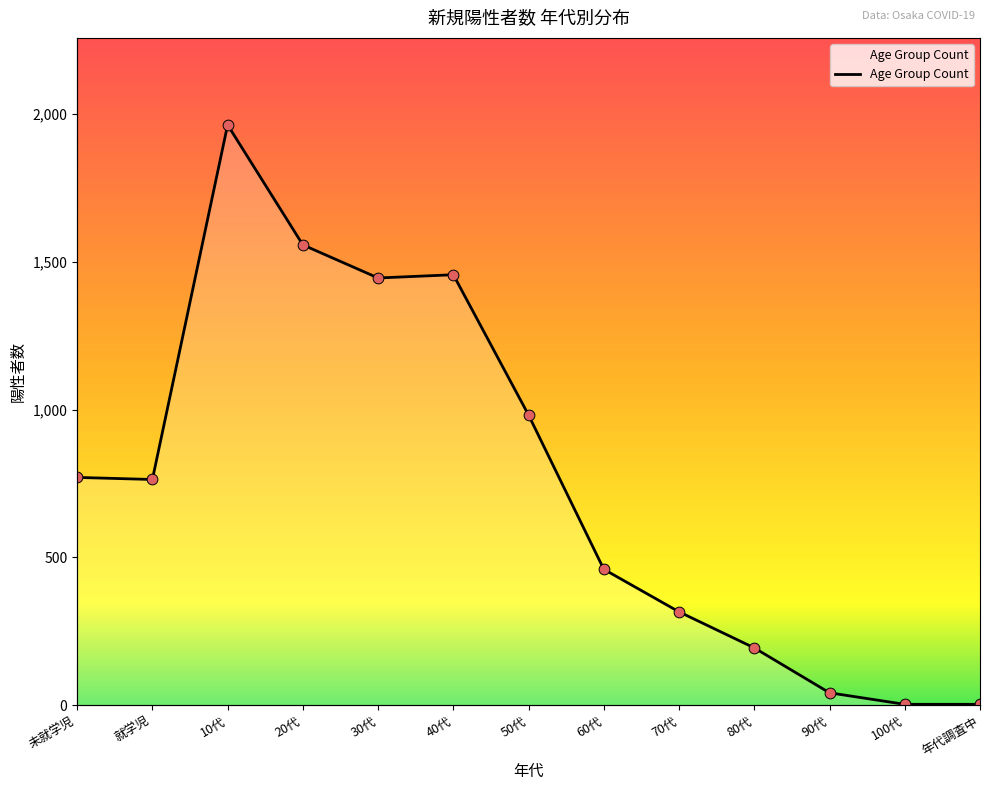

Approximately how many times larger is the value at 20代 compared to 年代調査中?

519.3